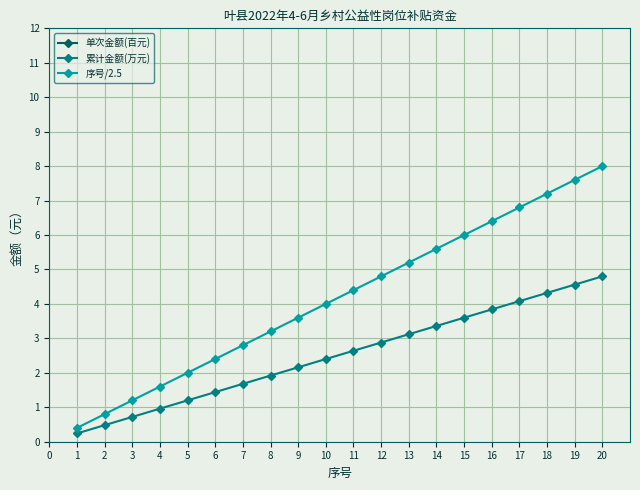

What is the maximum value for 序号/2.5?

8.0